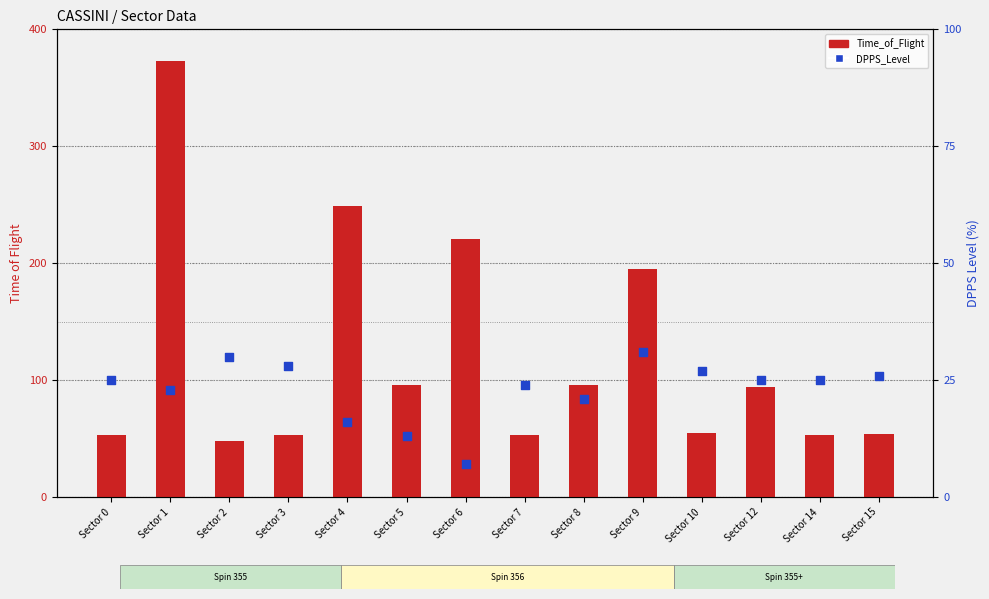

What is the total value across all series at Sector 6?

228